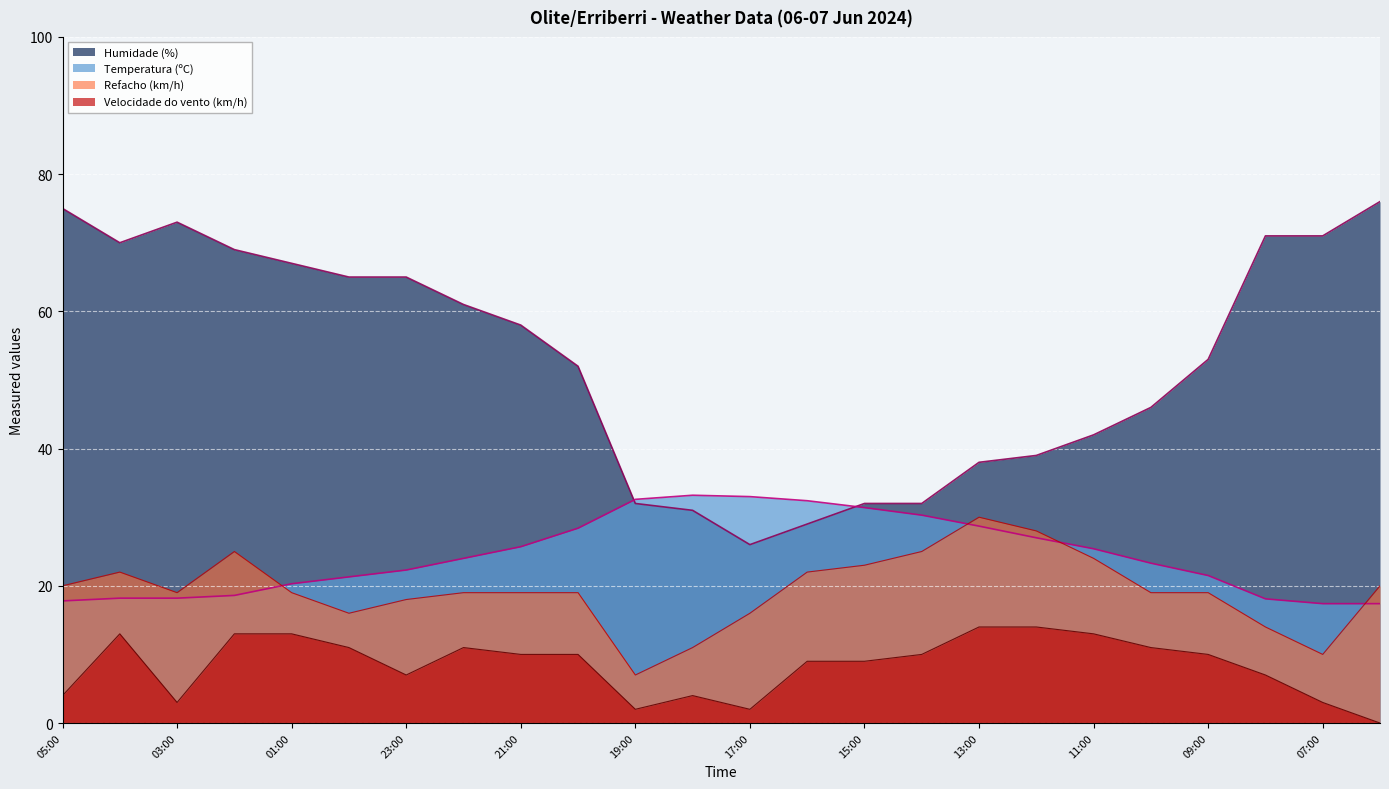

The Humidade (%) series shows 12.3 at 17:00. True or false?

False